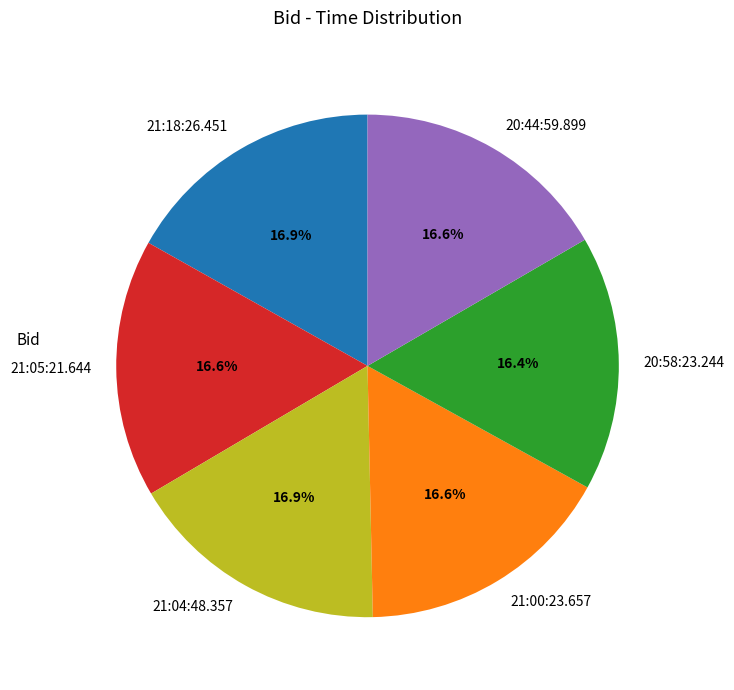

To the nearest percent, what is the average slice percentage?

17%